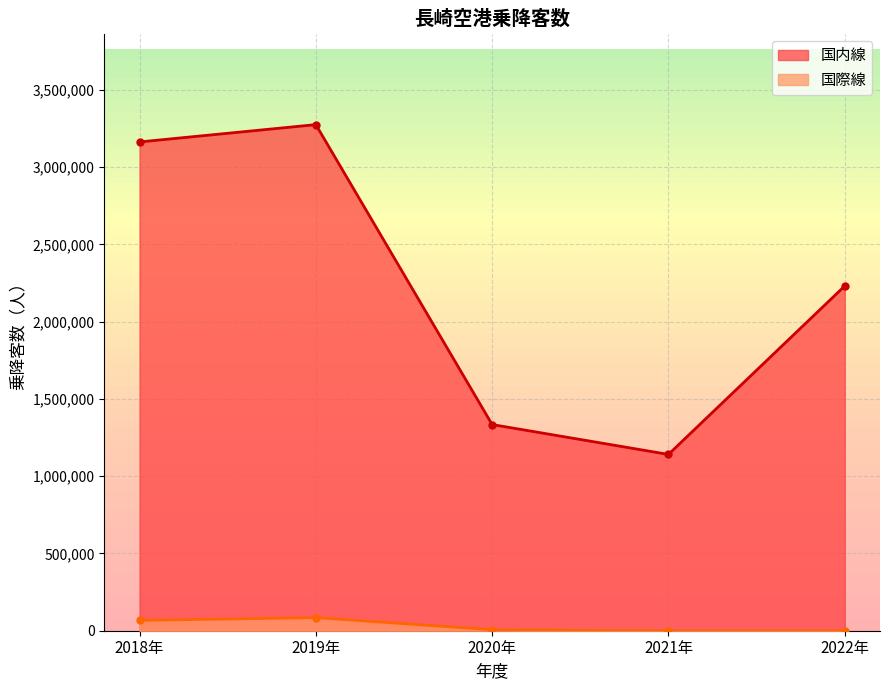

What is the difference between the highest and lowest values at 2021年?

1140929